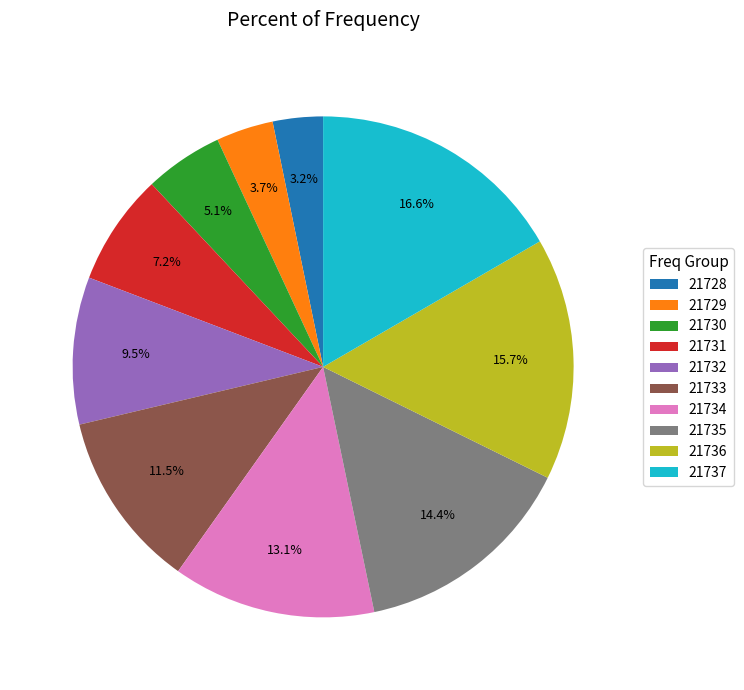

Is the sum of 21728 and 21737 greater than half?

No